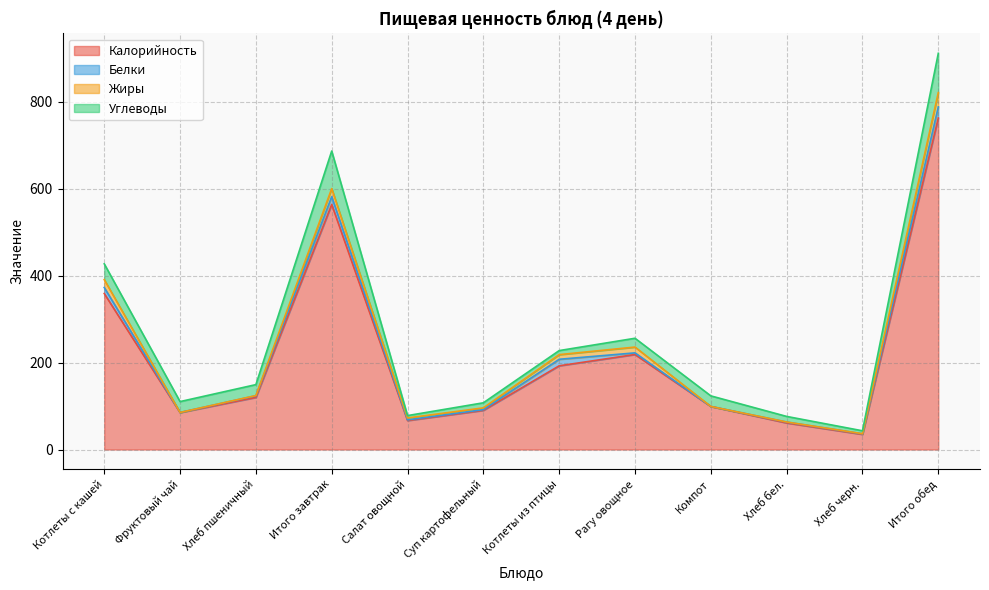

What is the maximum value for Жиры?

32.8